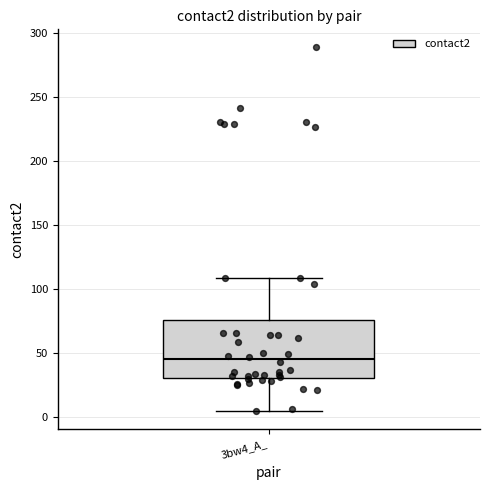

Read this box plot against the y-axis: the position of the median line, the range covered by the box, and the ends of both whiskers. The values are not printed on the chart, so give them approximately, as read against the axis.

median 45, box 30 to 75, whiskers 5 to 110